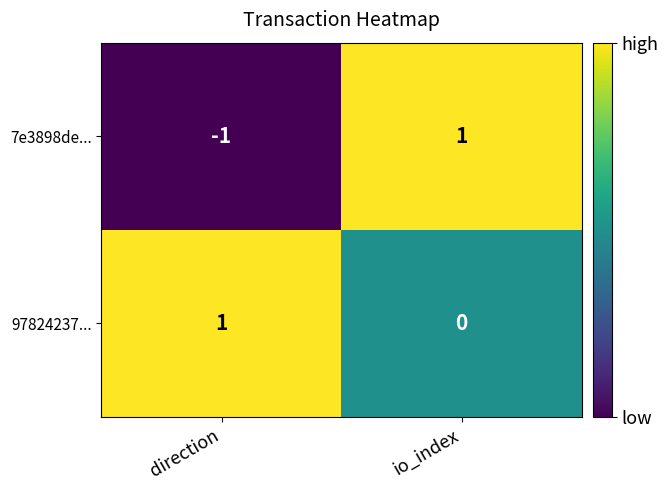

Is it true that 97824237... equals 0 at io_index?

True